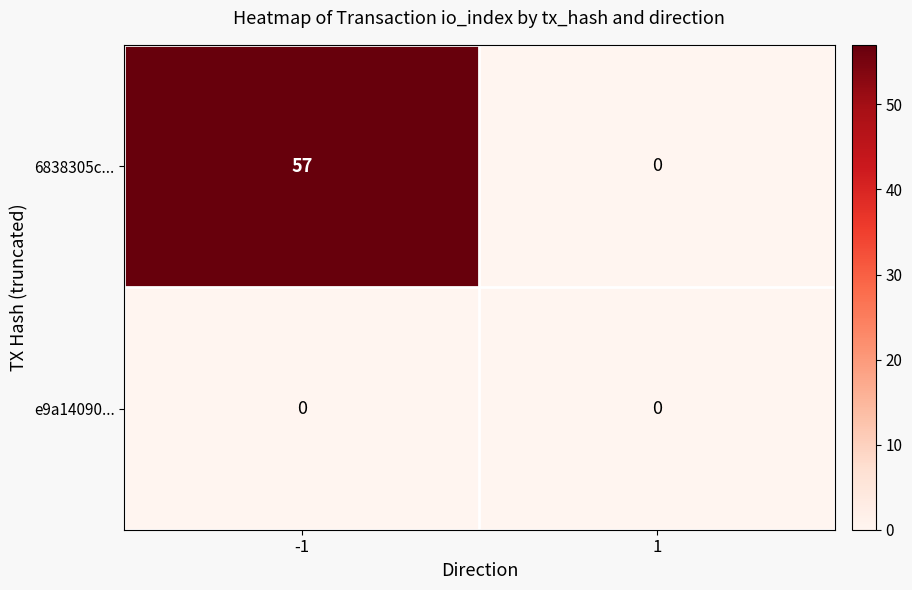

How many series are shown in this chart?

2